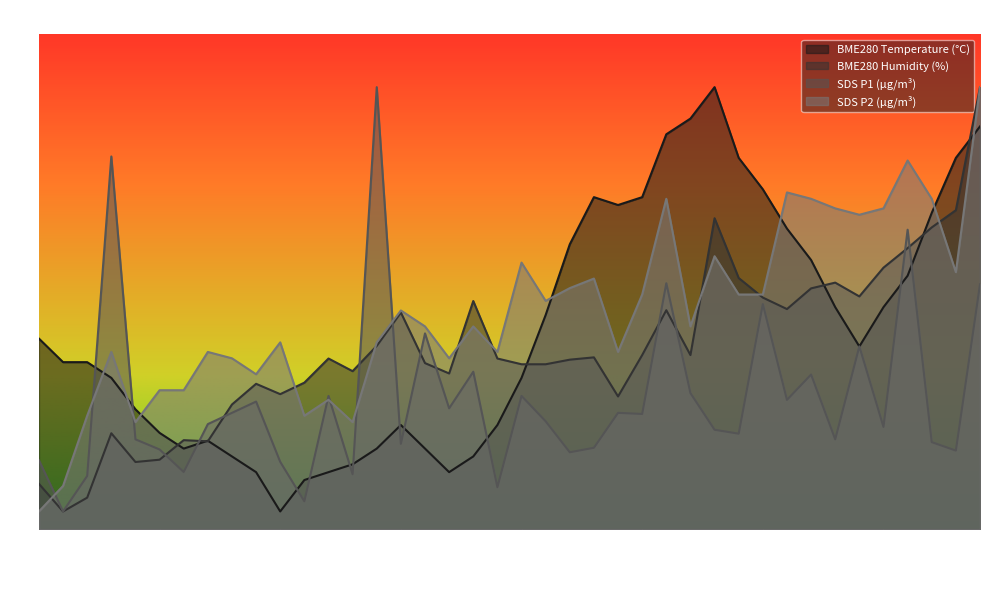

Where is BME280_temperature nearest to the value 6?

00:53